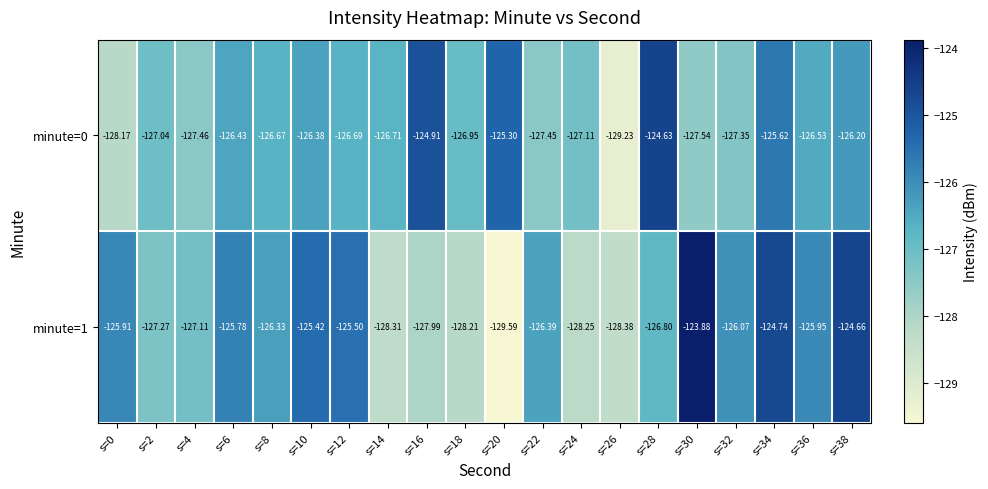

Is the value of minute=1 at s=28 greater than the value of minute=0 at s=20?

No